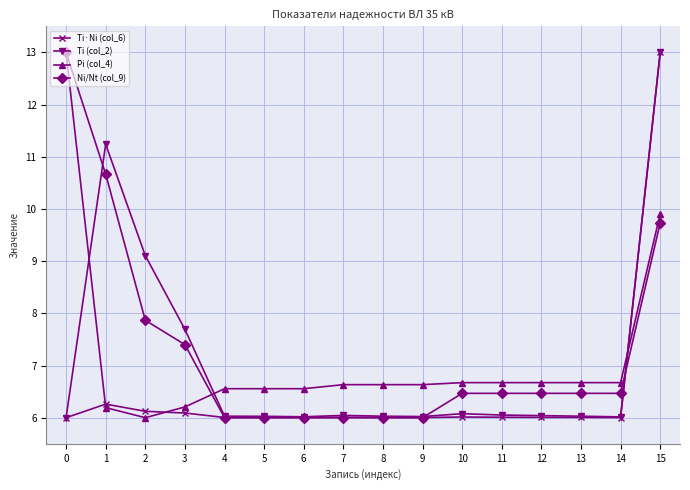

The Ti·Ni (col_6) series shows 6.0 at 4. True or false?

True